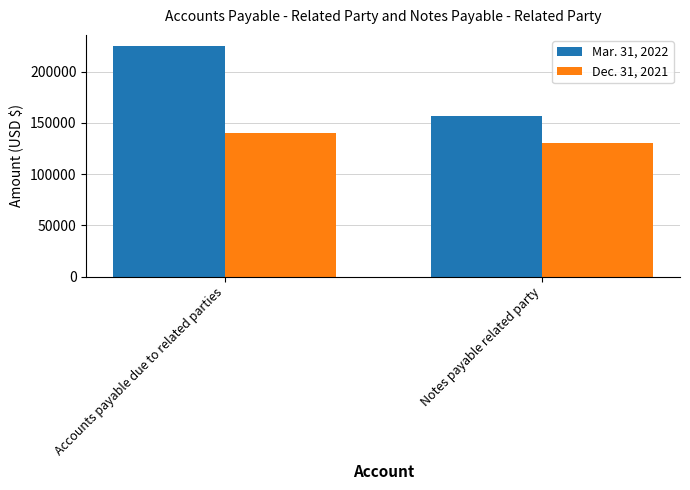

The Mar. 31, 2022 series shows 156665 at Notes payable related party. True or false?

True